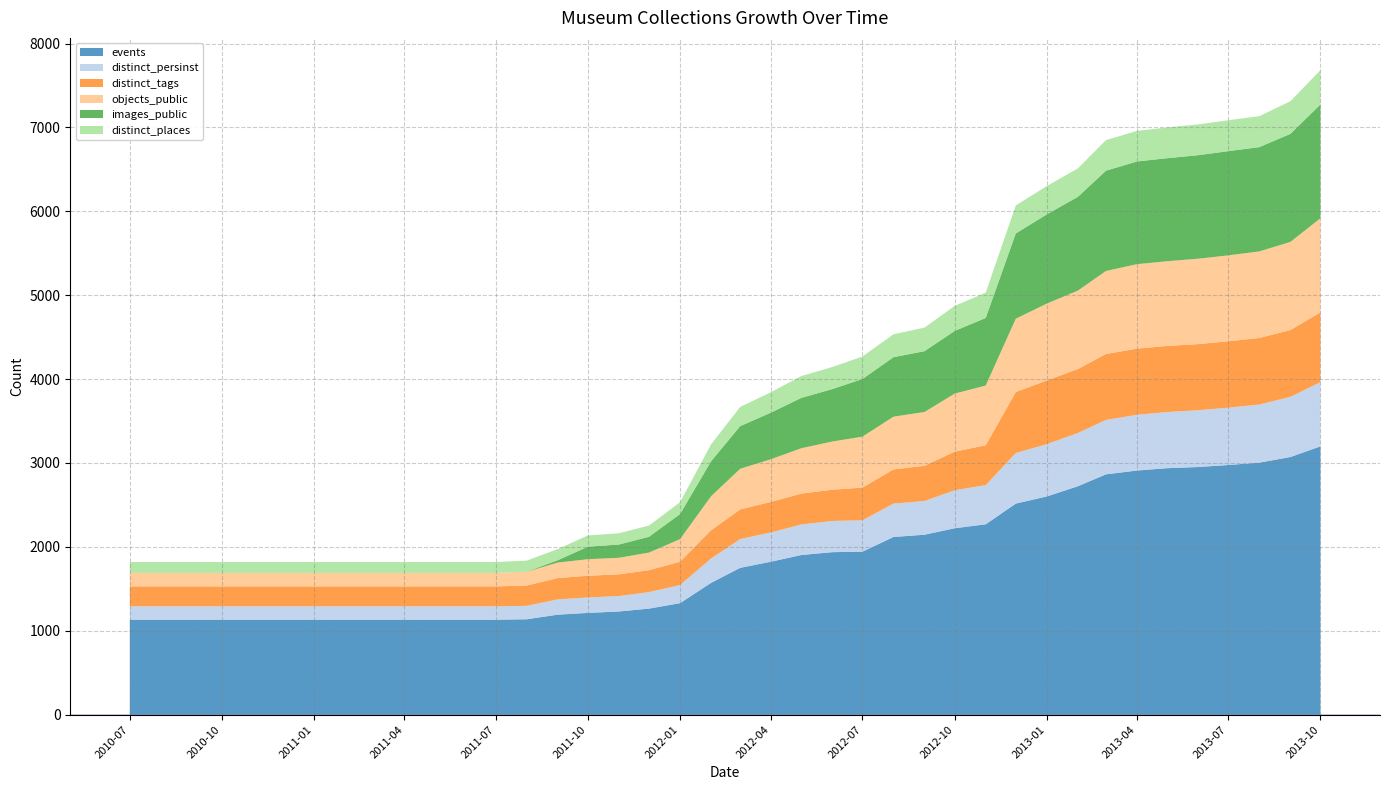

What is the minimum value for events?

1132